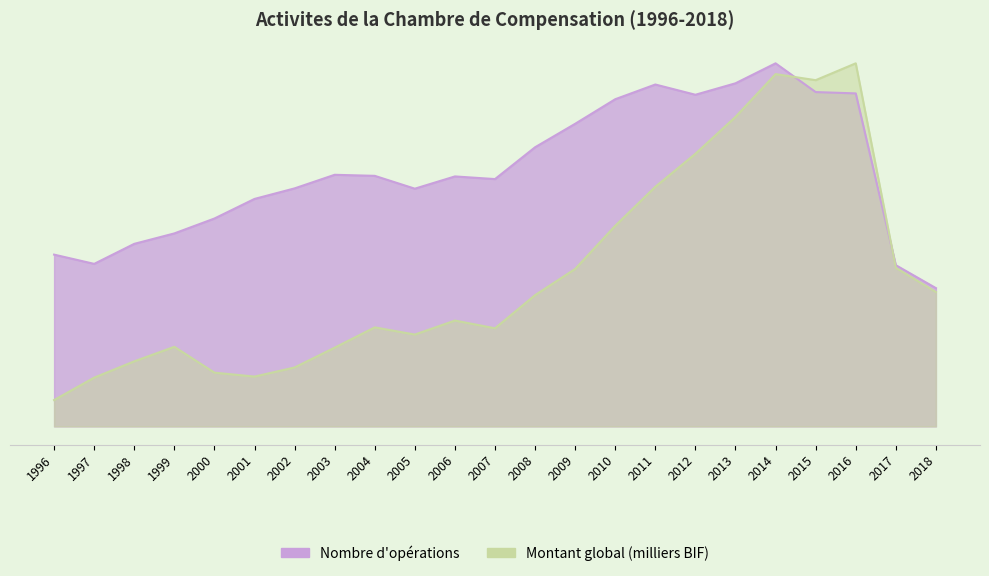

In Montant global (milliers BIF), how many points are lower than both neighbors (excluding endpoints)?

4